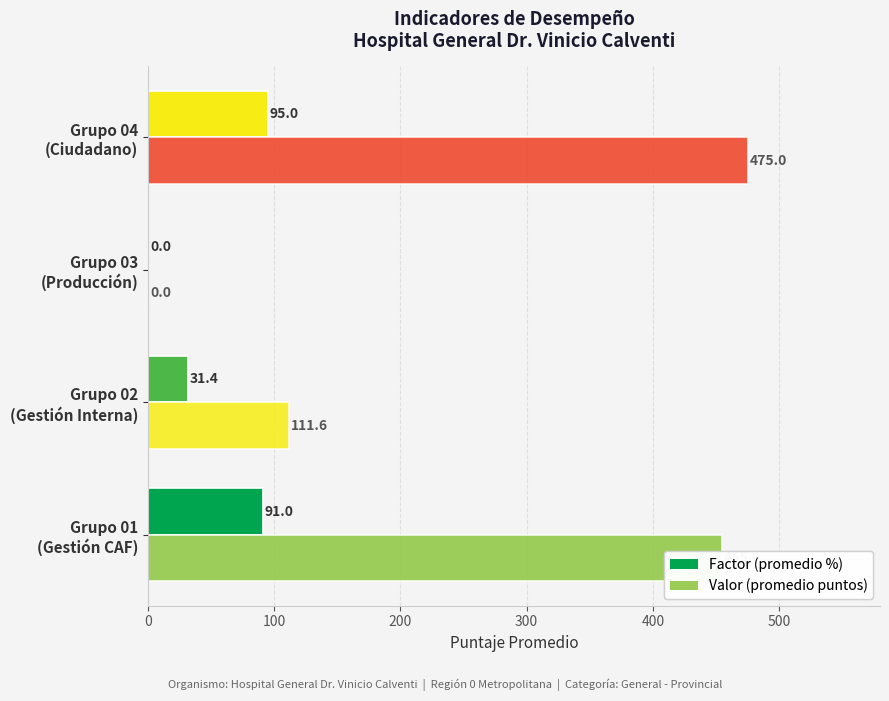

How many data points does each series have?

4